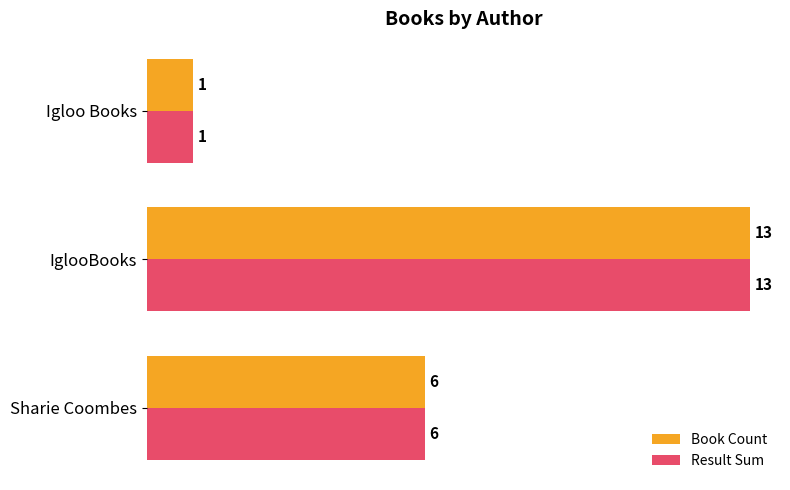

What value does the Book Count series have at Sharie Coombes?

6